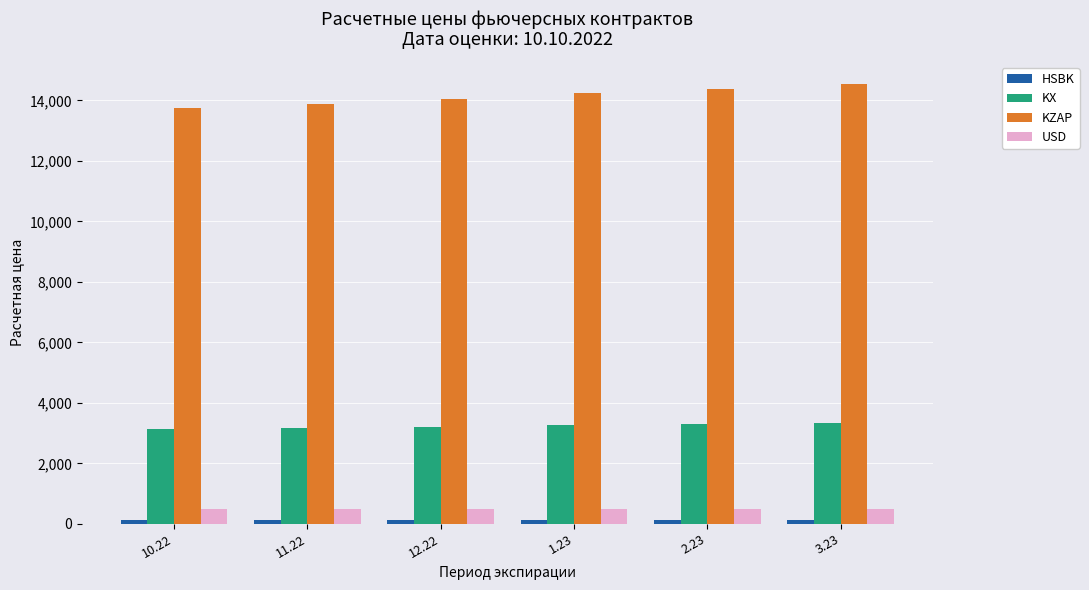

Which series has the widest spread of values?

KZAP